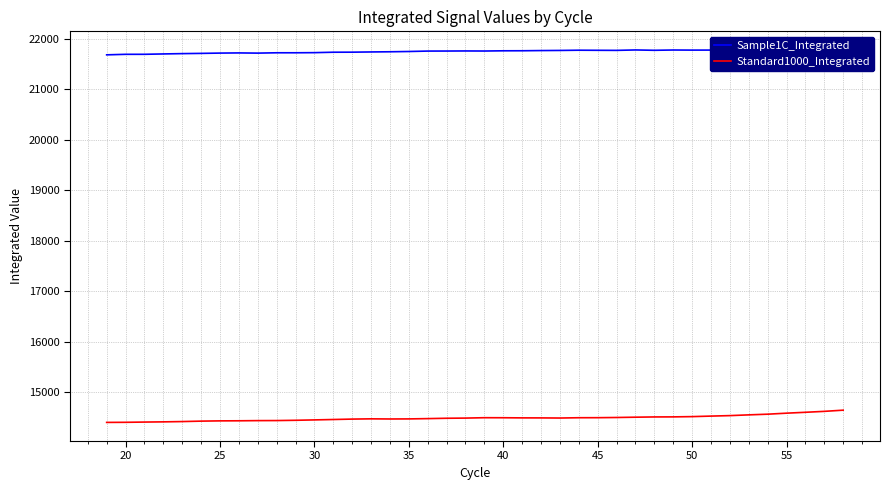

True or false: Sample1C_Integrated and Standard1000_Integrated cross at least once.

False